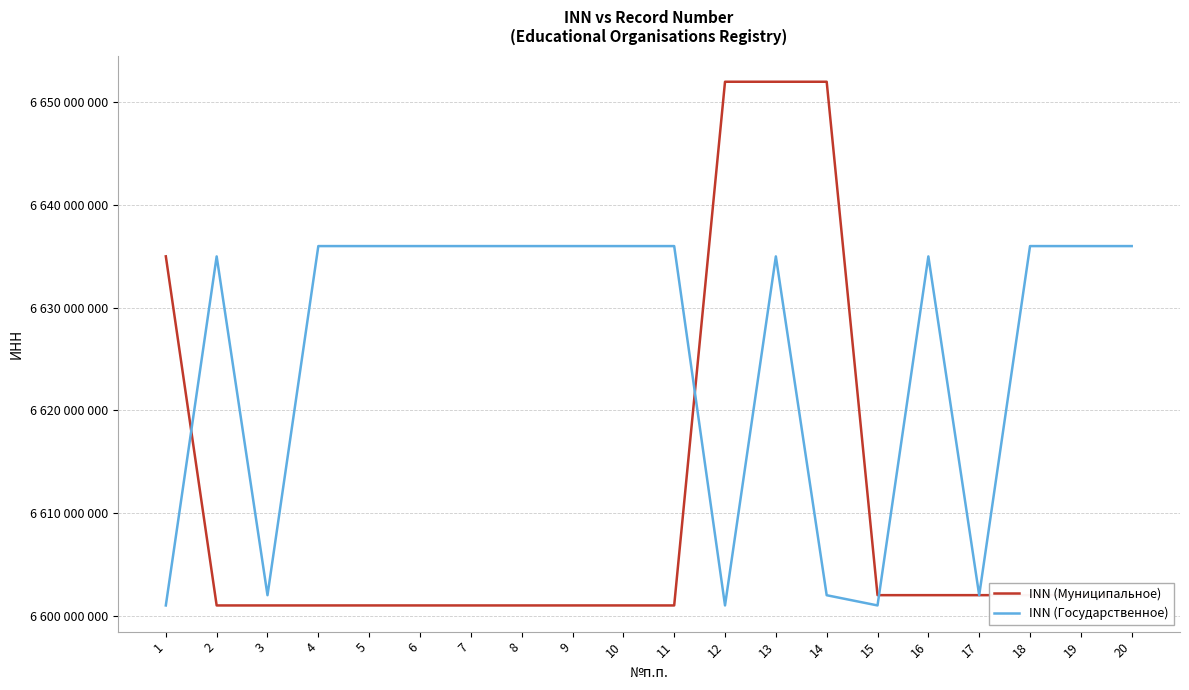

Where do INN (Муниципальное) and INN (Государственное) first cross each other?

1 and 2